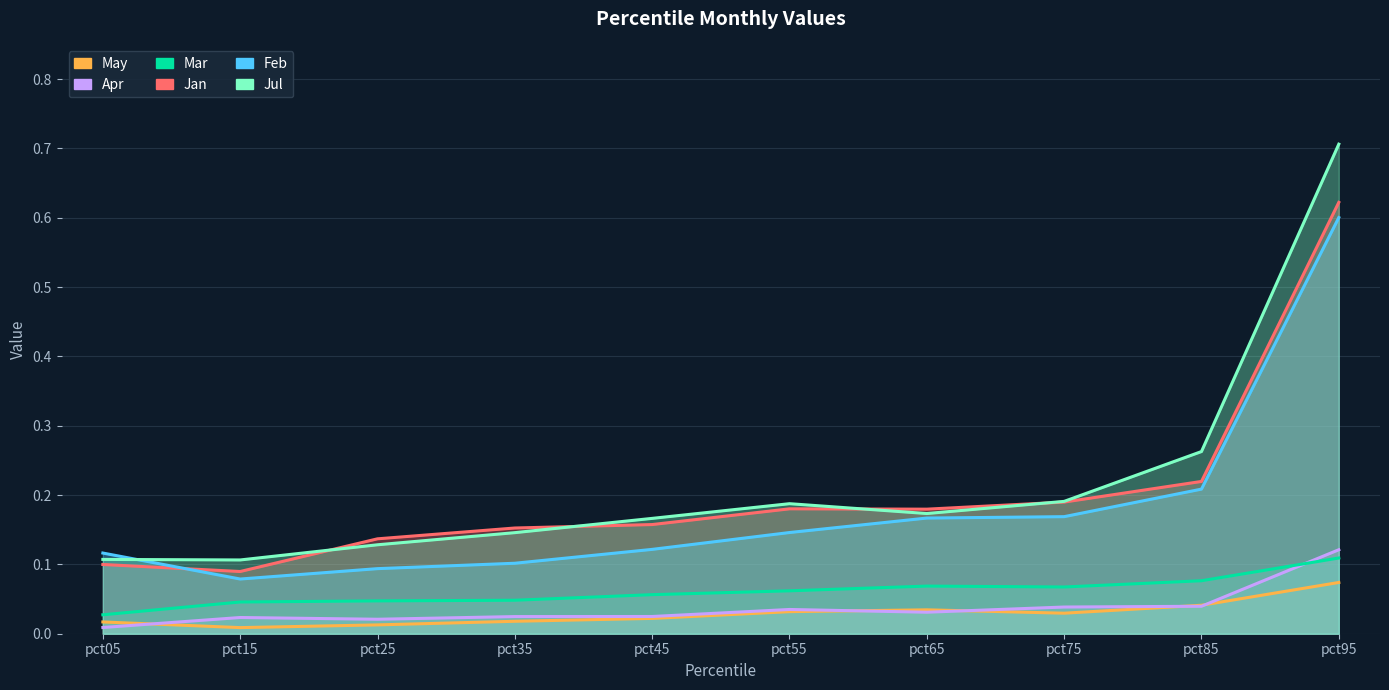

In Mar, how many points are lower than both neighbors (excluding endpoints)?

1